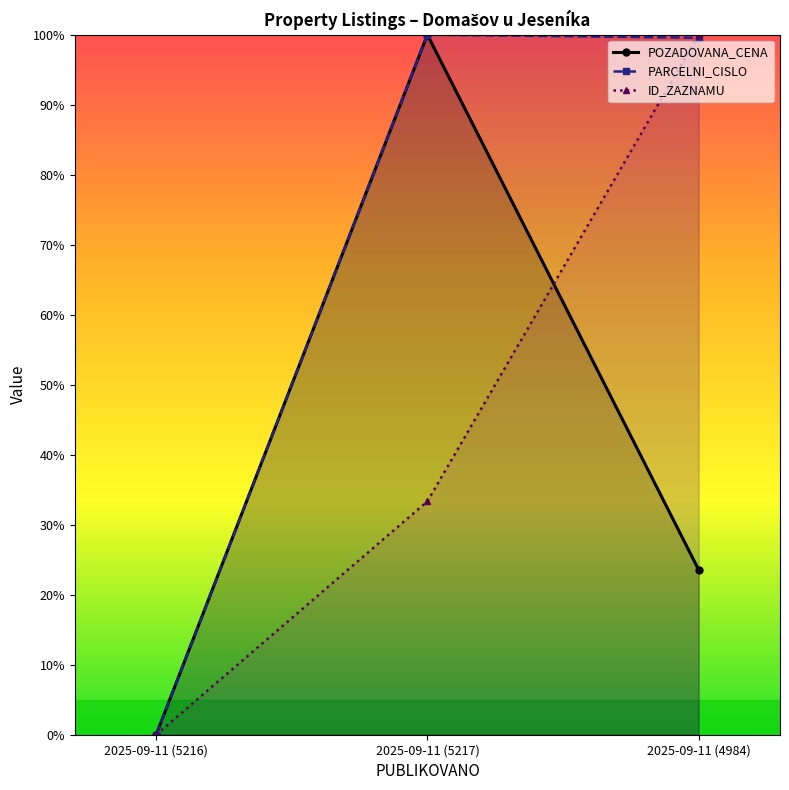

What is the label of the 2nd point from the right?

2025-09-11 (5217)